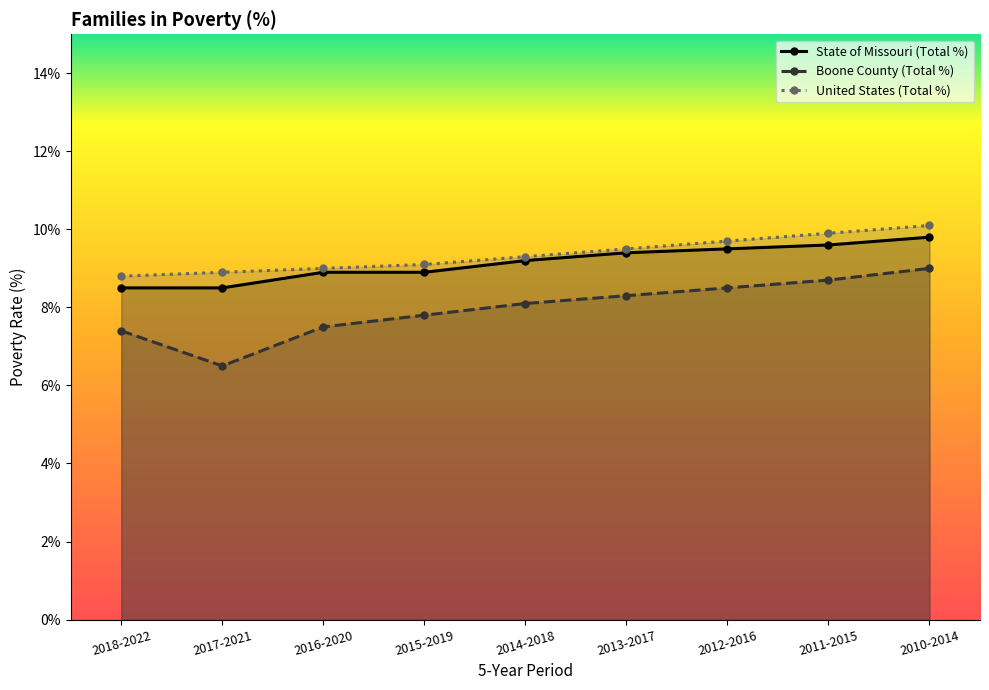

Reading left to right, extract all data points from this chart.

State of Missouri (Total %): 2018-2022=8.5	2017-2021=8.5	2016-2020=8.9	2015-2019=8.9	2014-2018=9.2	2013-2017=9.4	2012-2016=9.5	2011-2015=9.6	2010-2014=9.8
Boone County (Total %): 2018-2022=7.4	2017-2021=6.5	2016-2020=7.5	2015-2019=7.8	2014-2018=8.1	2013-2017=8.3	2012-2016=8.5	2011-2015=8.7	2010-2014=9.0
United States (Total %): 2018-2022=8.8	2017-2021=8.9	2016-2020=9.0	2015-2019=9.1	2014-2018=9.3	2013-2017=9.5	2012-2016=9.7	2011-2015=9.9	2010-2014=10.1